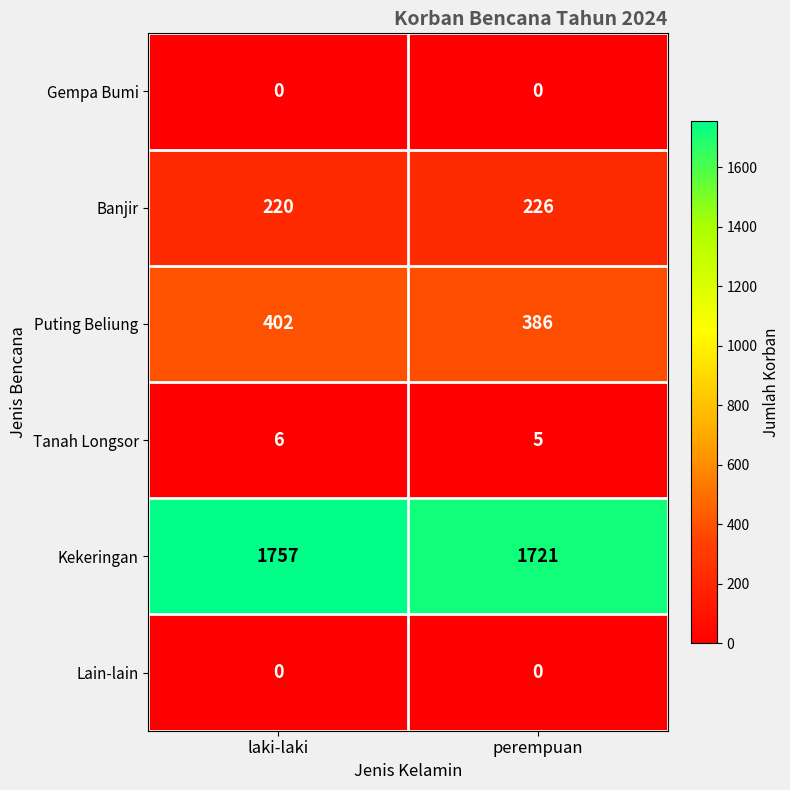

The value of Gempa Bumi at perempuan is 0. True or false?

True